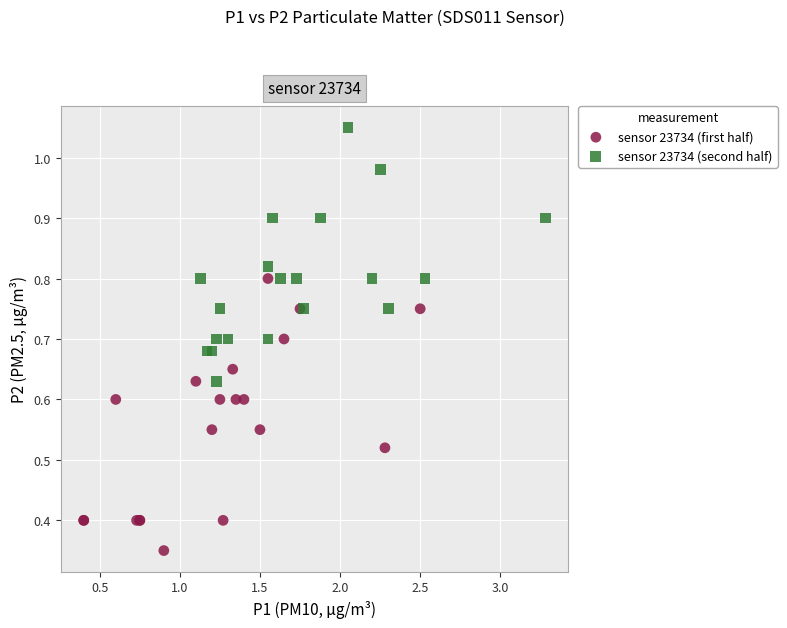

Which series has the widest spread of Y values?

sensor 23734 (first half)